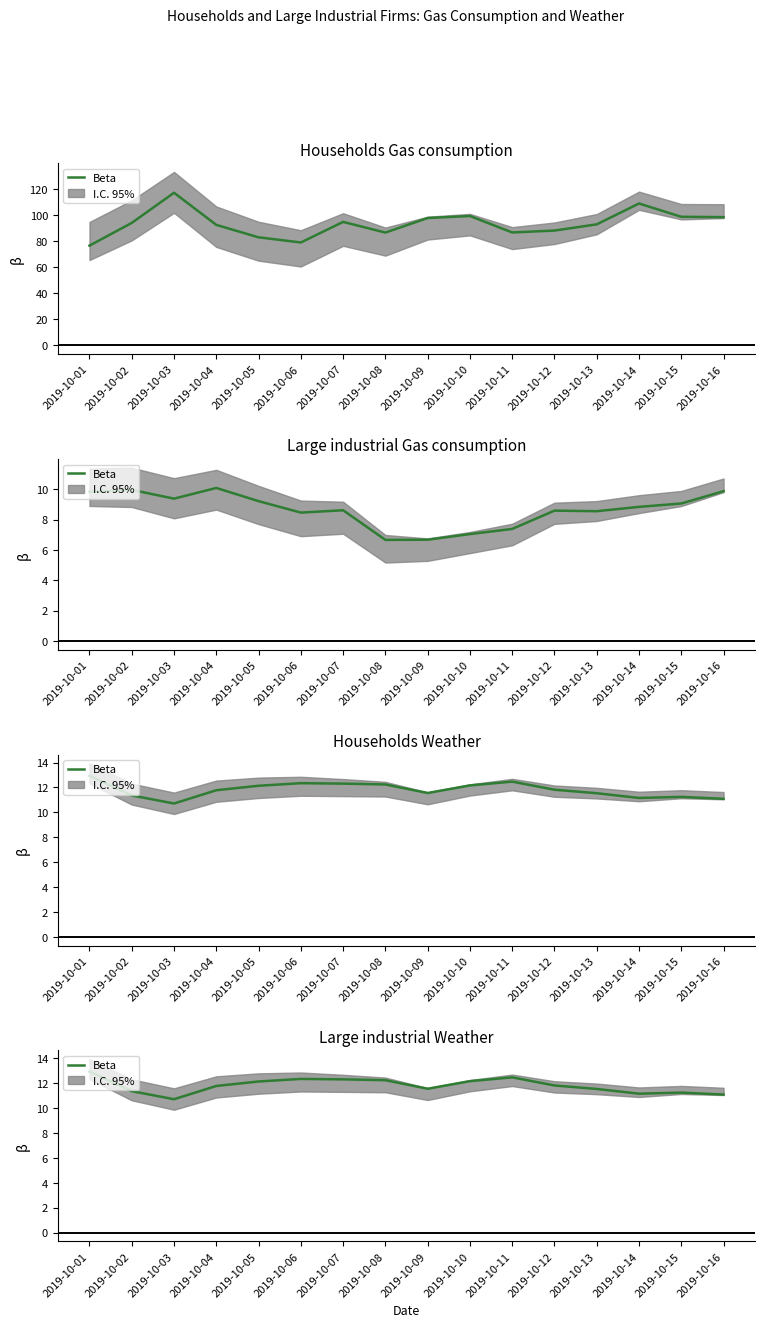

What is the difference between the maximum and minimum values?

2.2